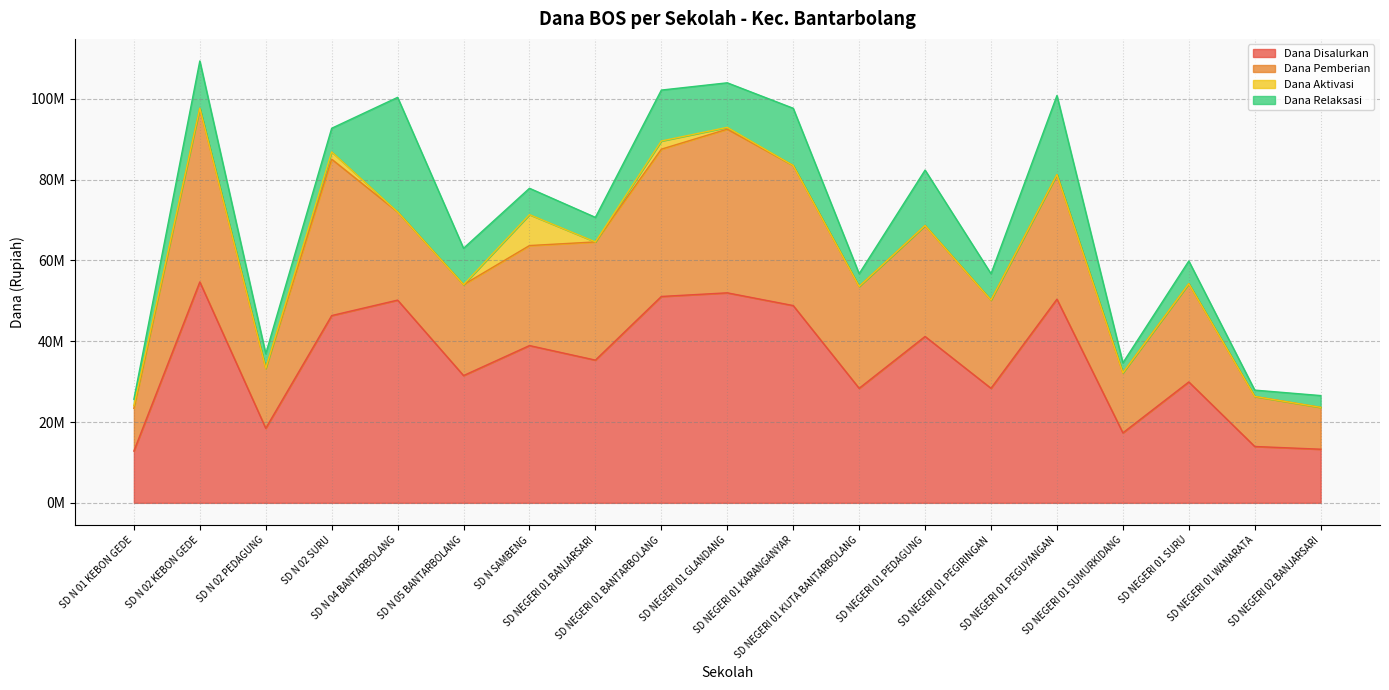

Rank the series by their maximum value, from highest to lowest.

Dana Disalurkan, Dana Pemberian, Dana Relaksasi, Dana Aktivasi